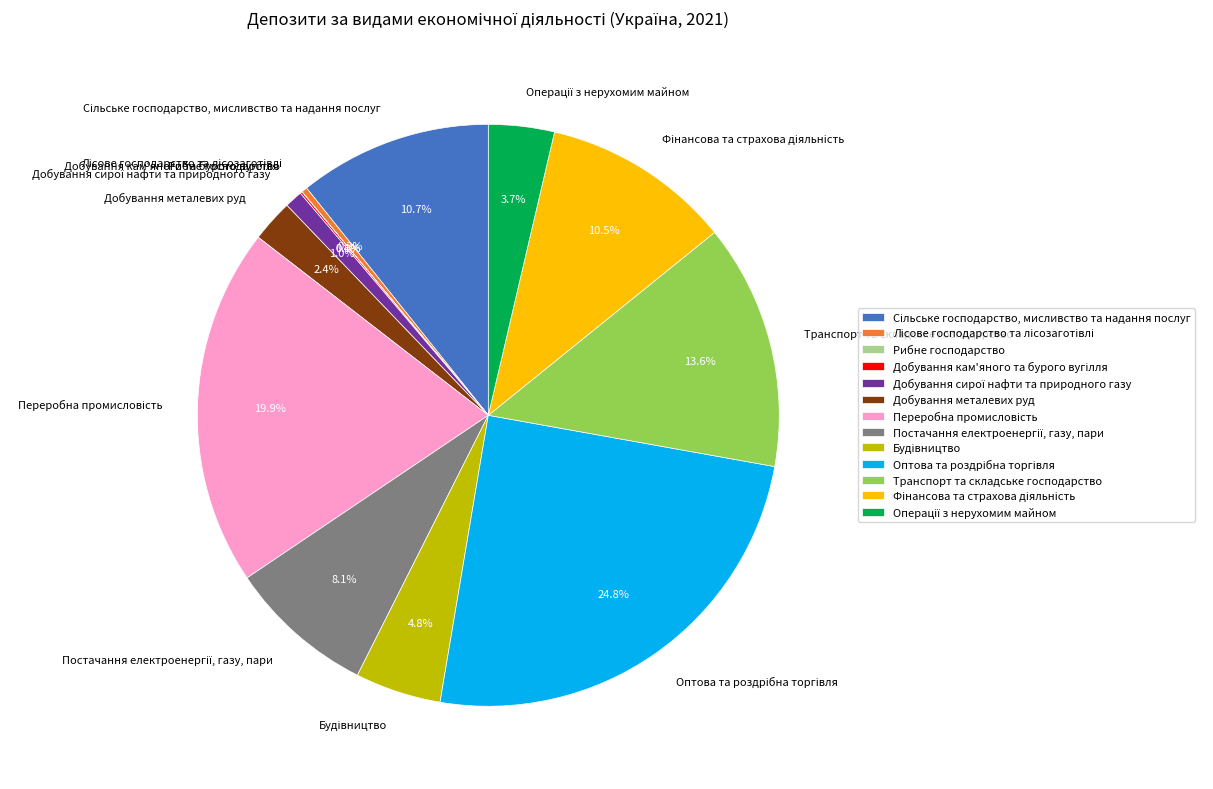

How much of the chart is everything except Добування металевих руд?

97.6%